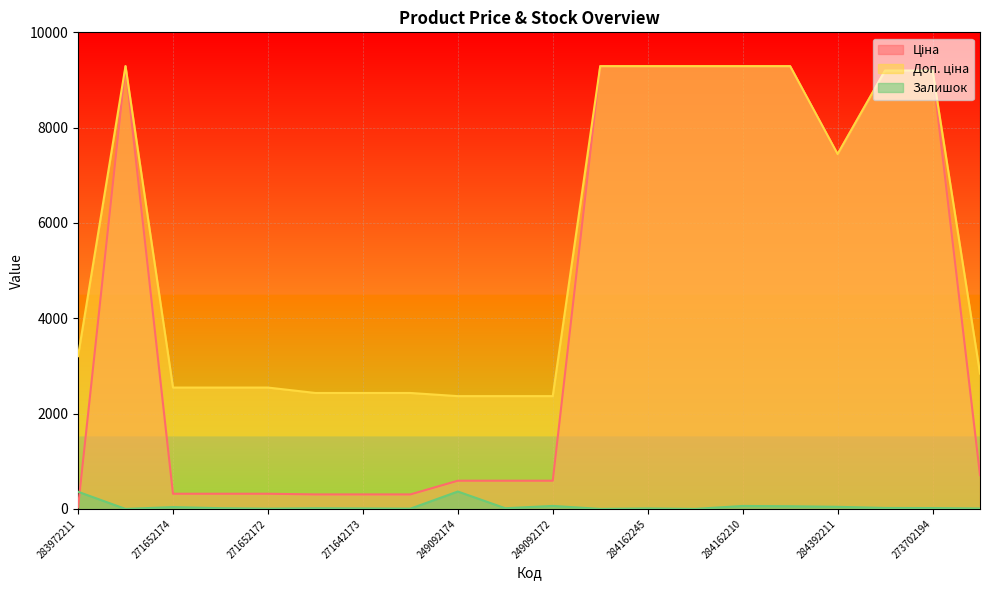

Which has a higher value, 283280563 or 249092173?

283280563